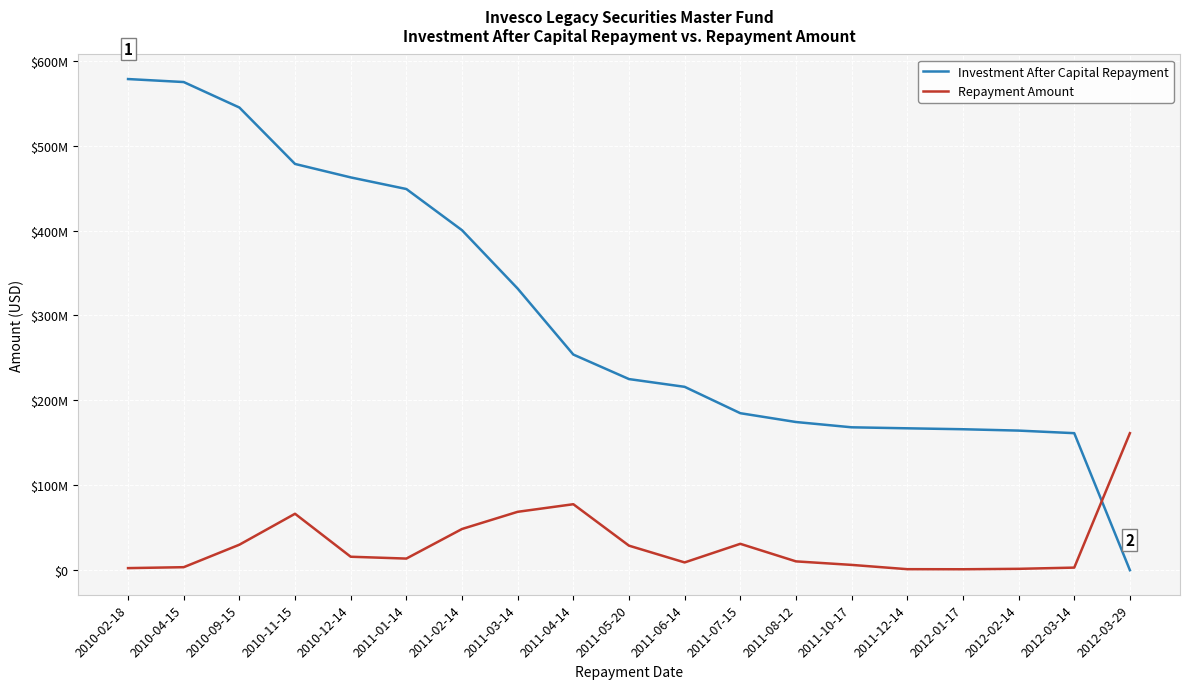

At which category does Repayment Amount reach its first local peak?

2010-11-15